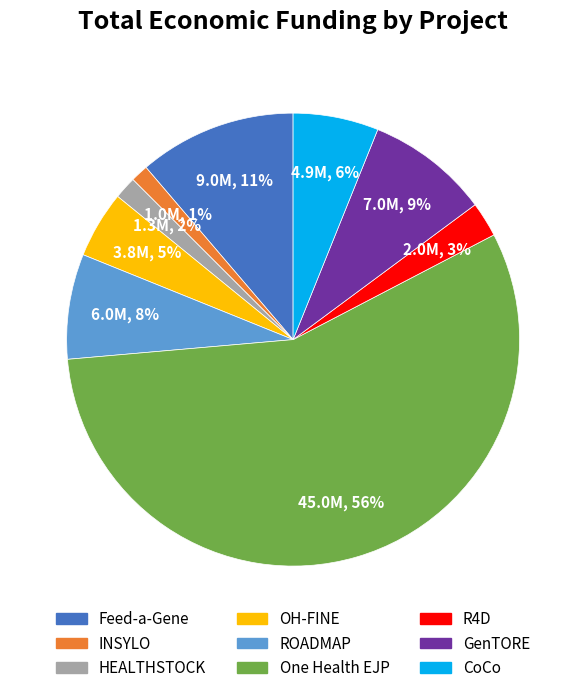

Combined, do ROADMAP and Feed-a-Gene account for over 50%?

No